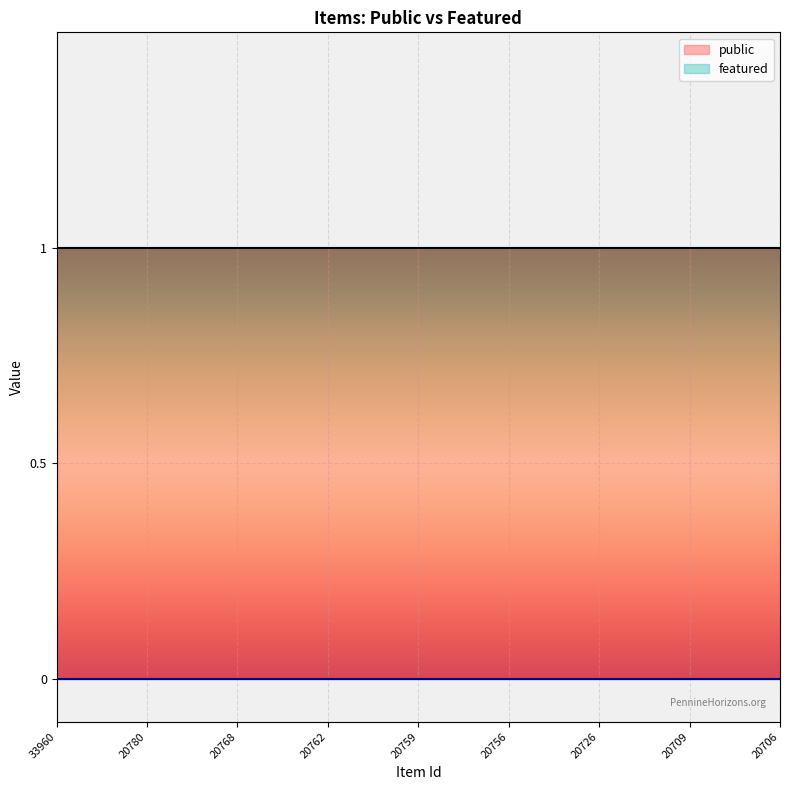

List the series in order of their overall mean, lowest first.

featured, public